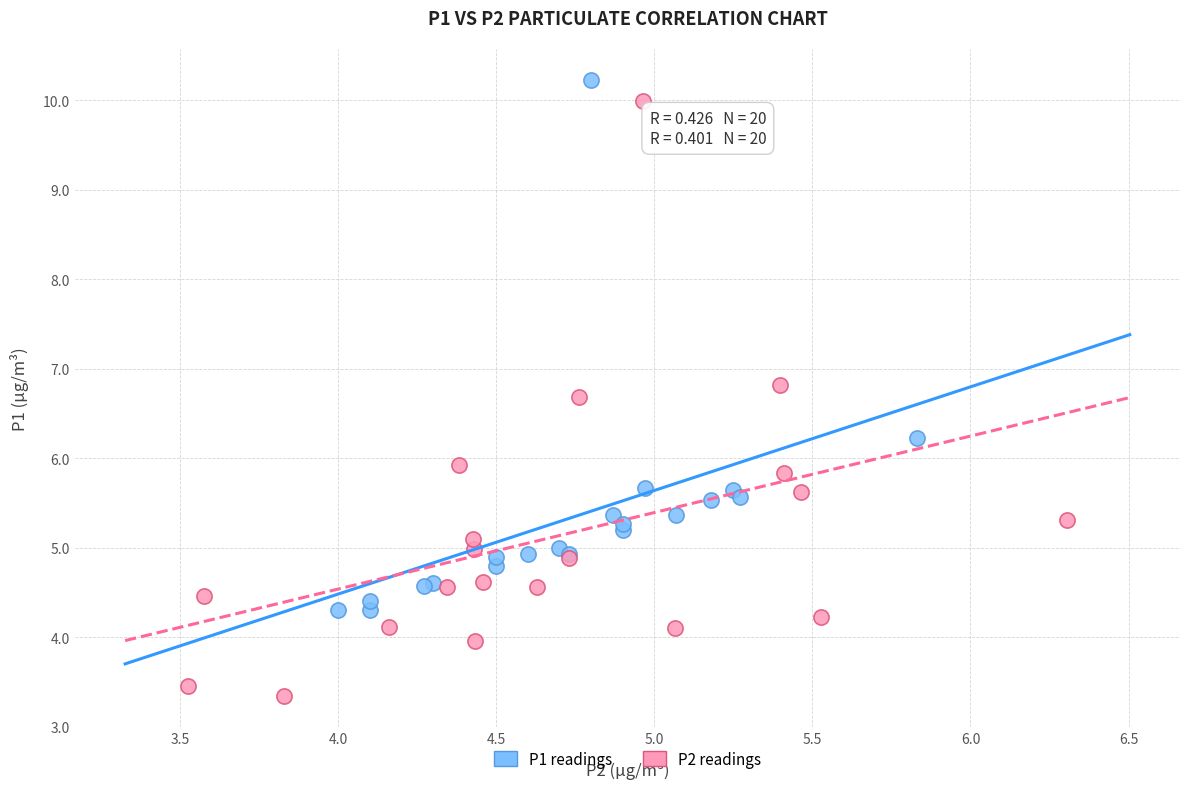

What are all the series names shown in the legend?

P1 readings, P2 readings